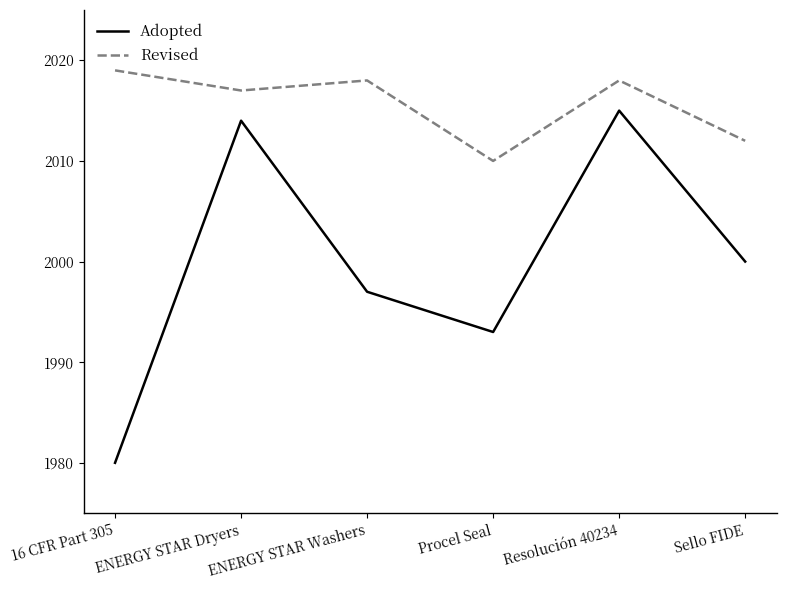

What is the minimum value for Adopted?

1980